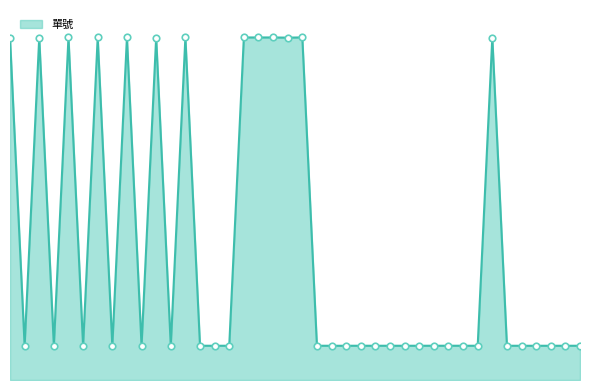

Is this an area chart (filled region under the line)?

Yes